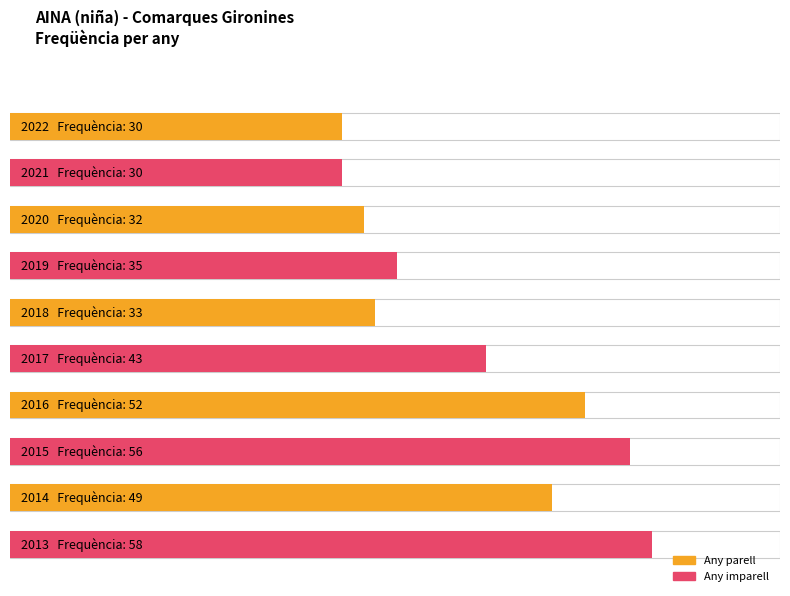

What value does the data have at 2015, to the nearest 10?

60